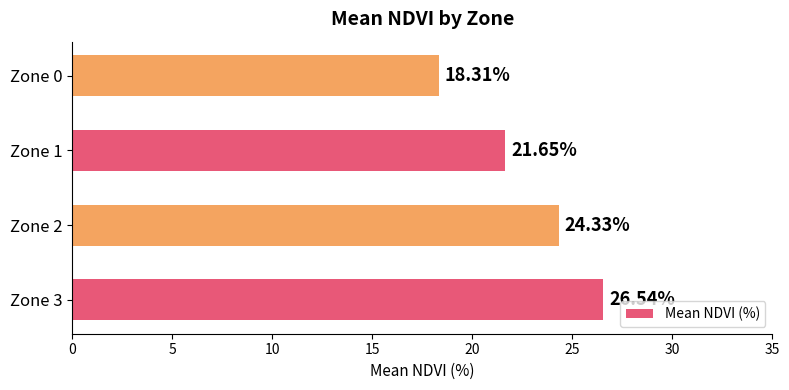

Which has a higher value, Zone 0 or Zone 1?

Zone 1